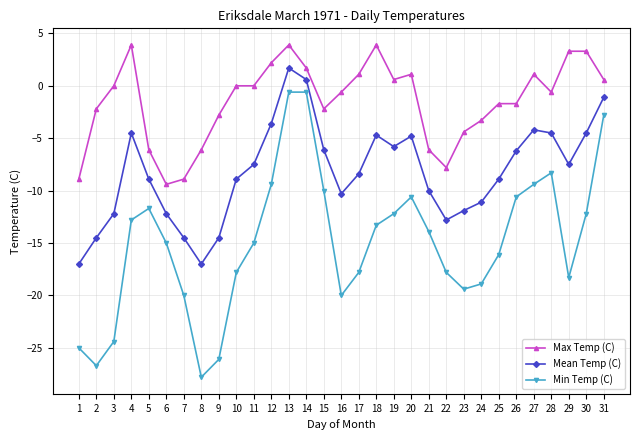

The Max Temp (C) series shows 0.0 at 10. True or false?

True